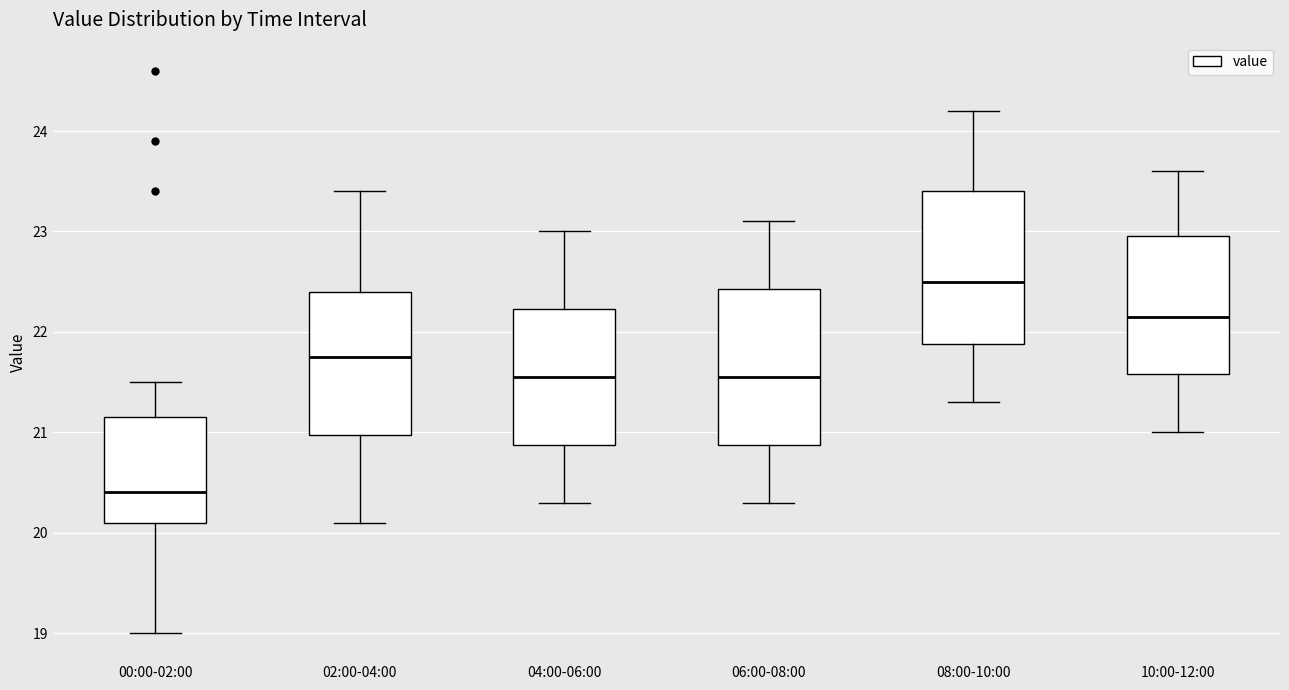

Which box's median line is the highest?

08:00-10:00